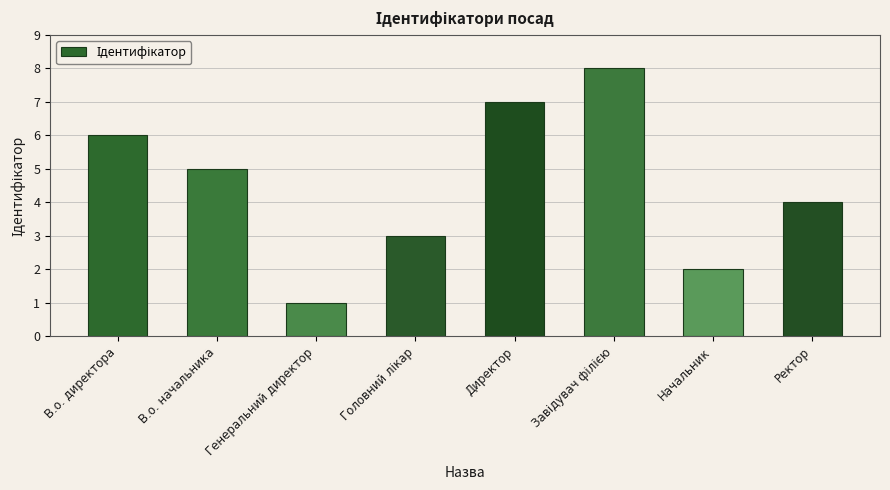

What is the label of the 1st bar from the right?

Ректор